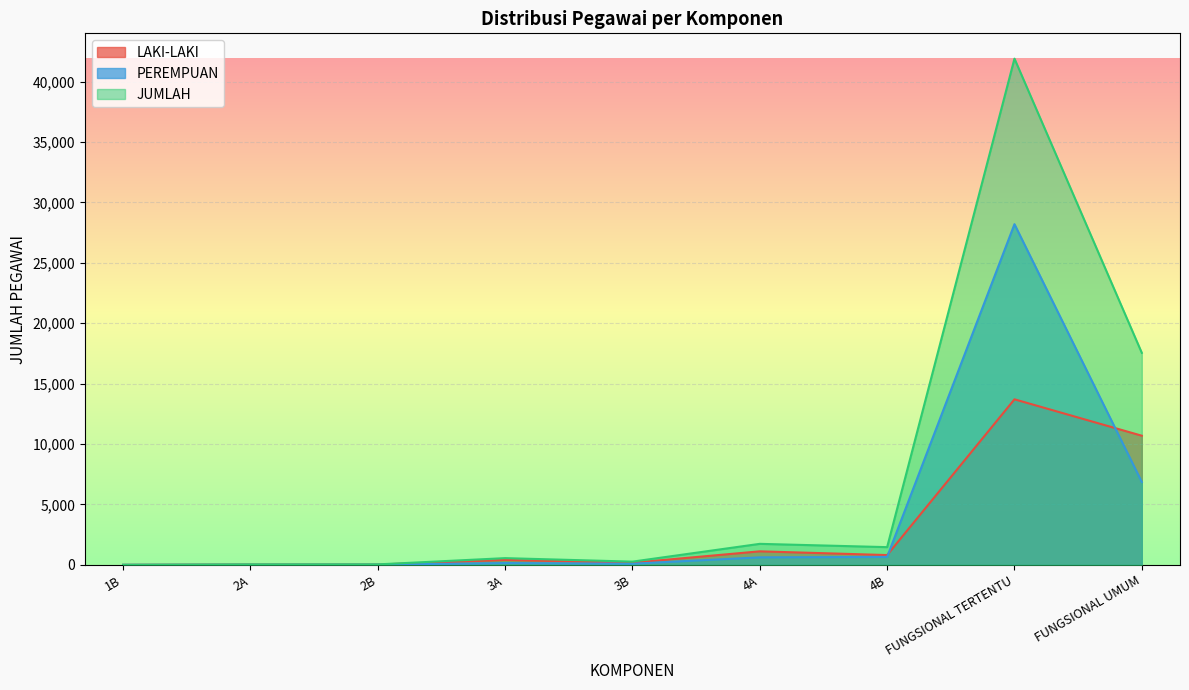

What is the spread (max minus min) of values at 2B?

26